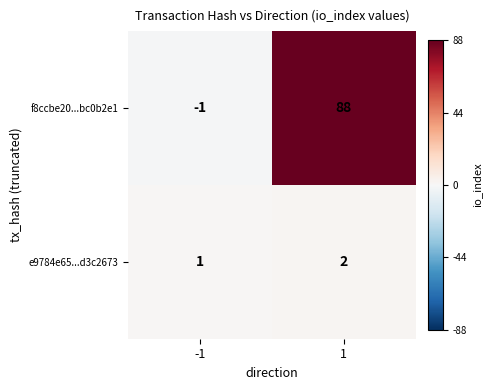

Which series has the widest spread of values?

f8ccbe20...bc0b2e1